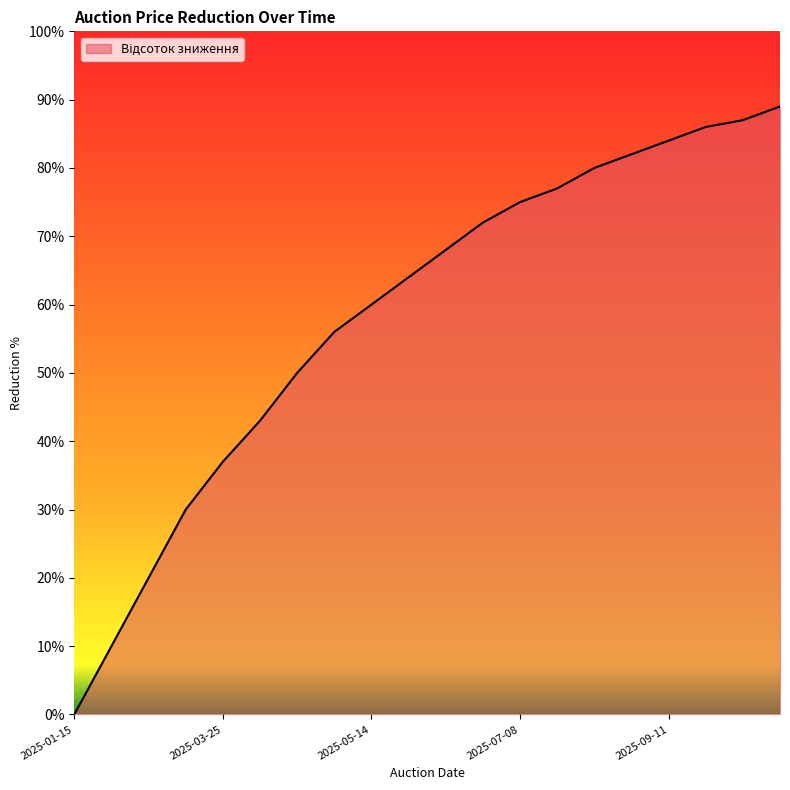

Does the chart have visible grid lines?

No